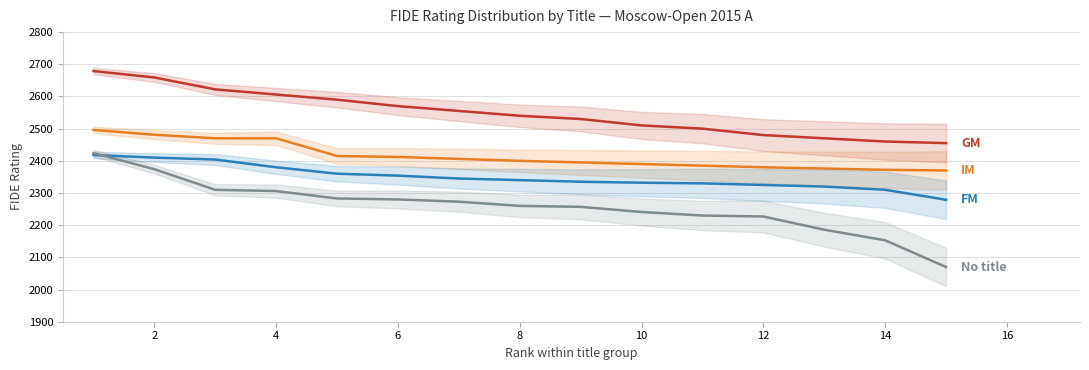

The value of No title at 12 is 2227. True or false?

True